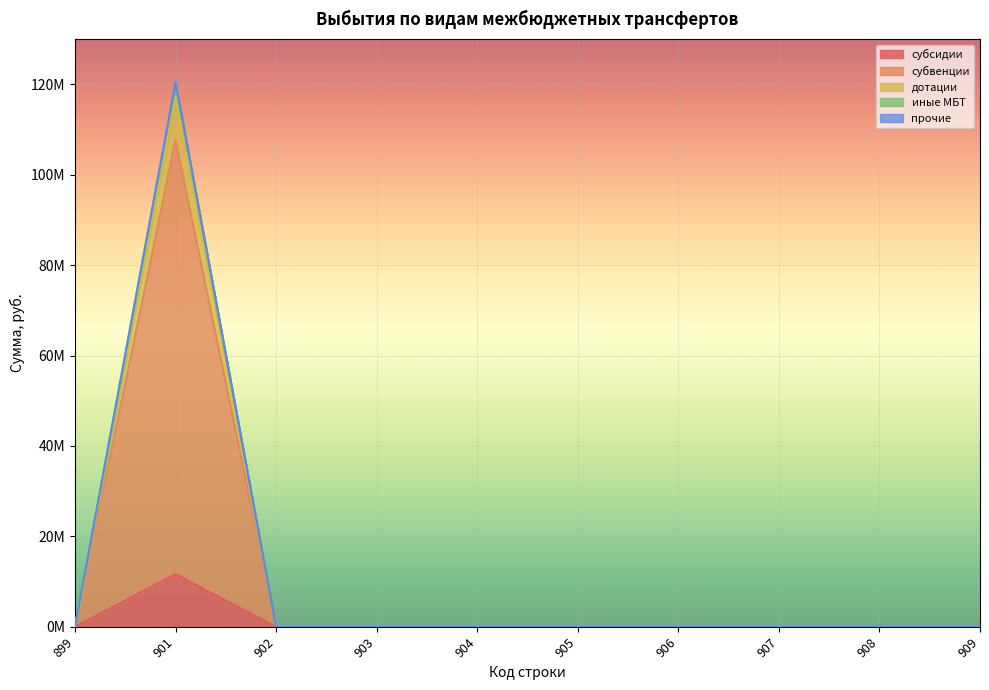

Is the value of субсидии at 905 greater than the value of дотации at 902?

No